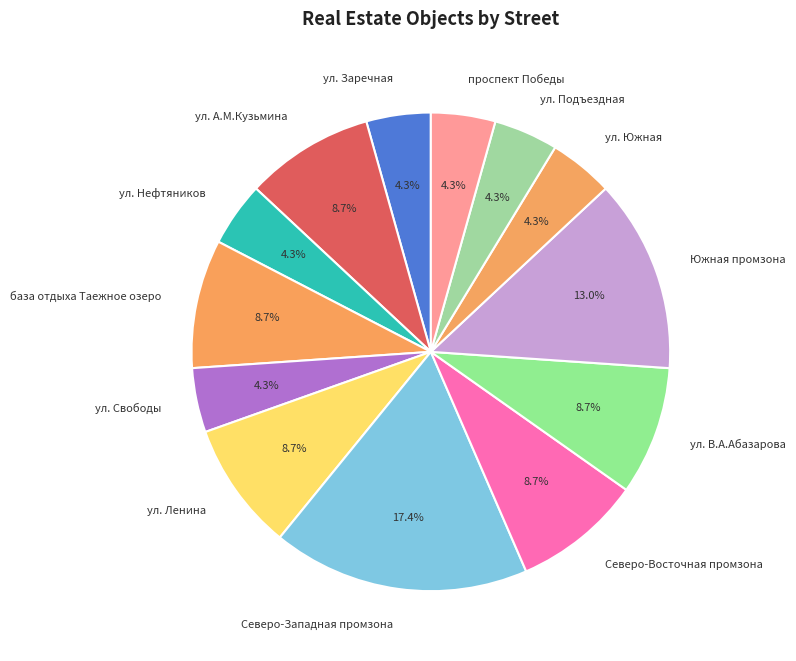

What is the ratio of the value at ул. Южная to the value at ул. В.А.Абазарова?

0.5